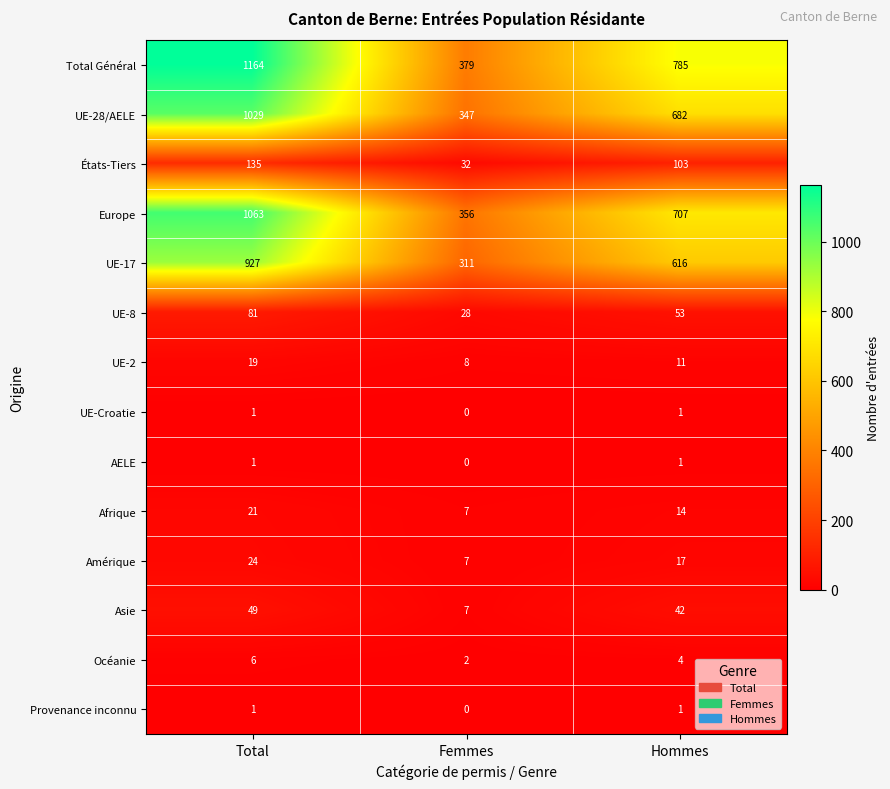

Which series has the largest range (max minus min)?

Total Général